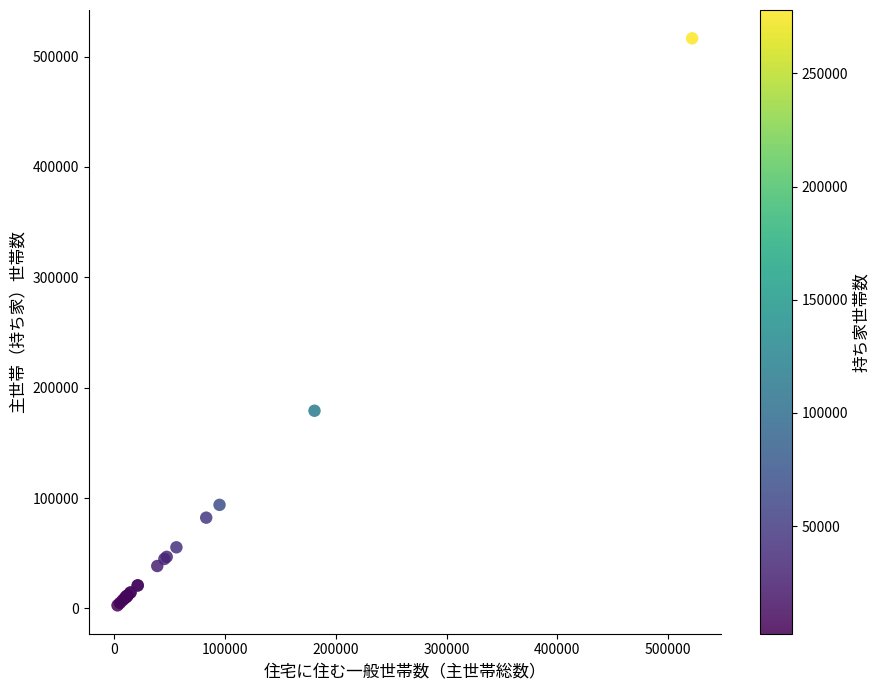

What Y value in the scatter plot is closest to 259639?

179083